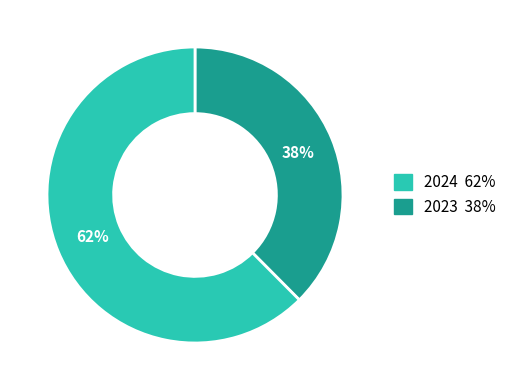

To the nearest percent, what is the average slice percentage?

50%